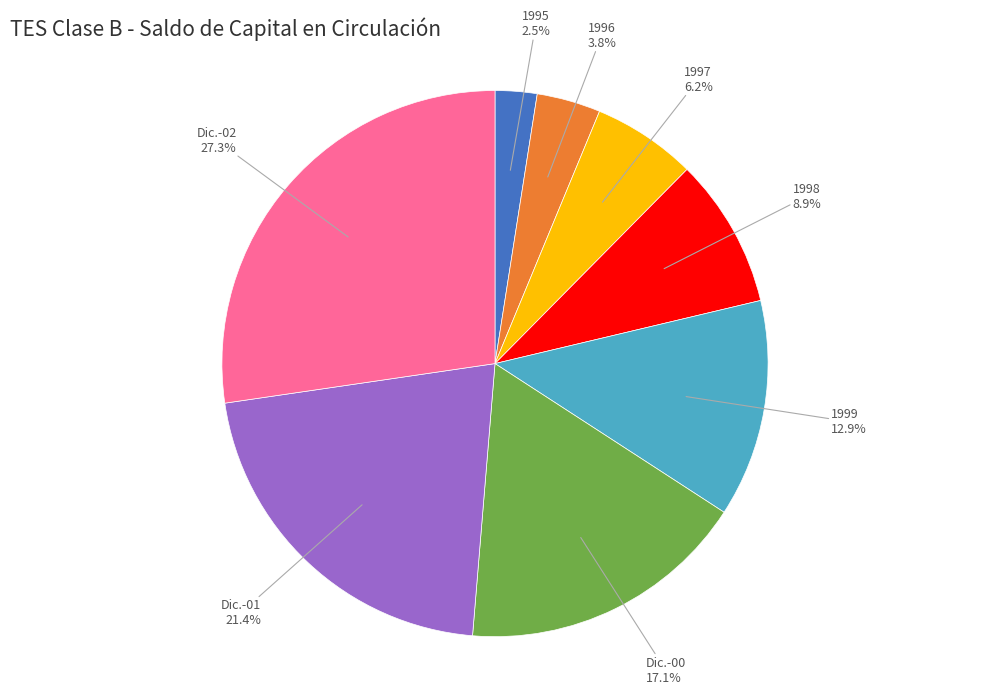

How many slices are in this pie chart?

8